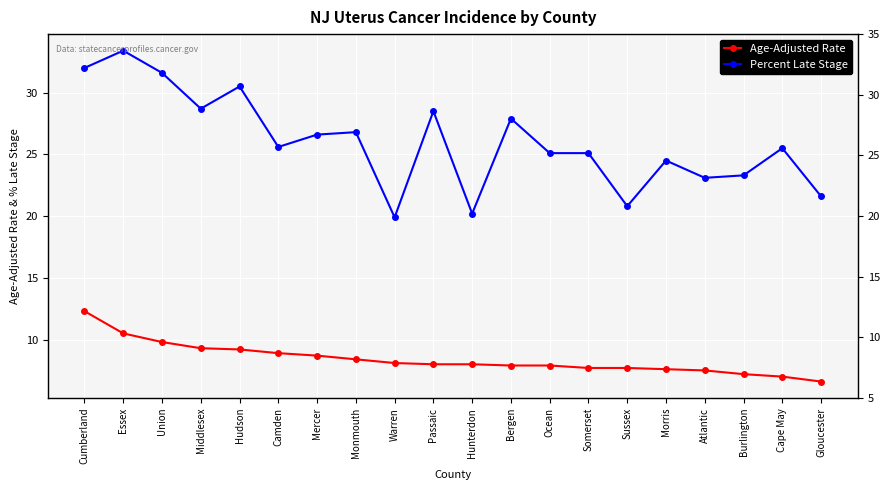

What is the sum of the Age-Adjusted Rate values at Union and Sussex?

17.5